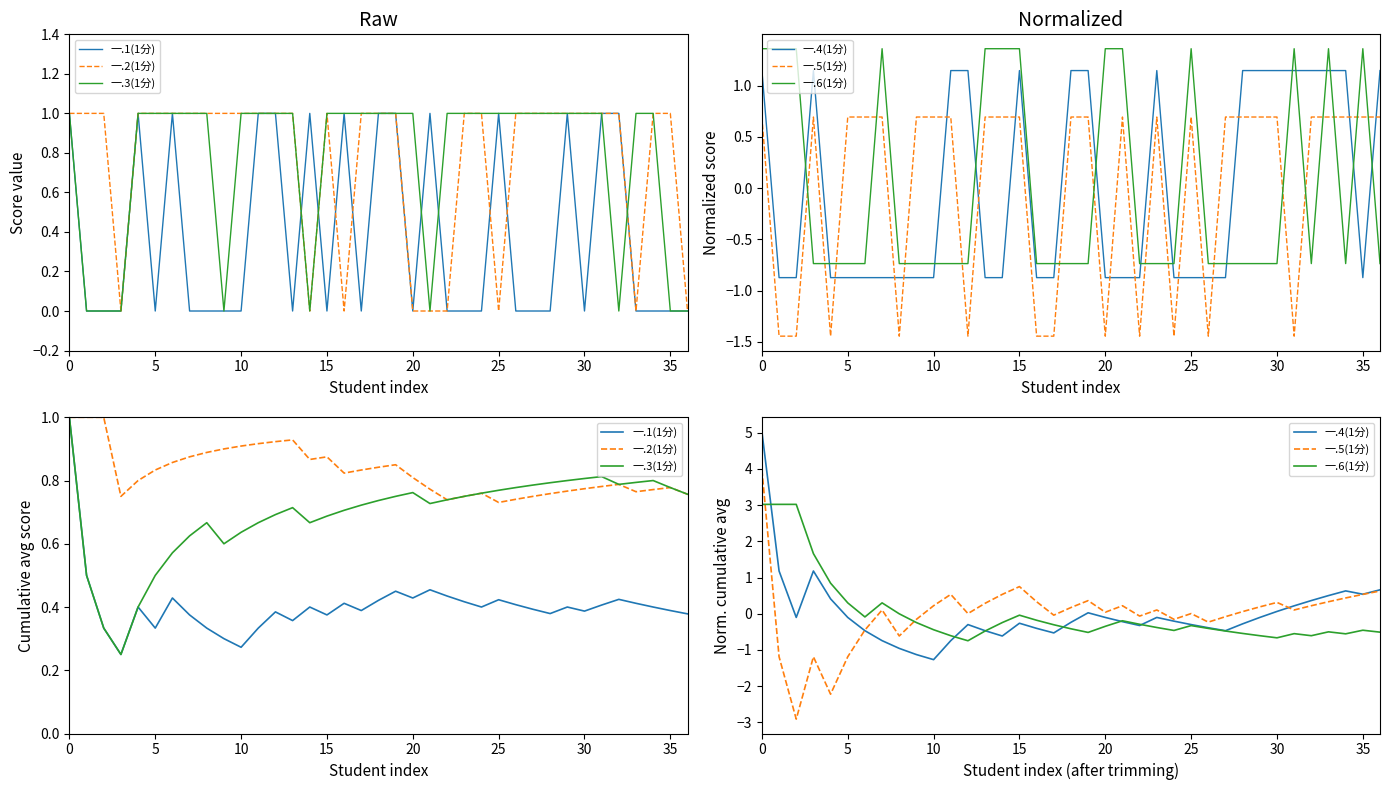

Between 11 and 32, which is larger?

32